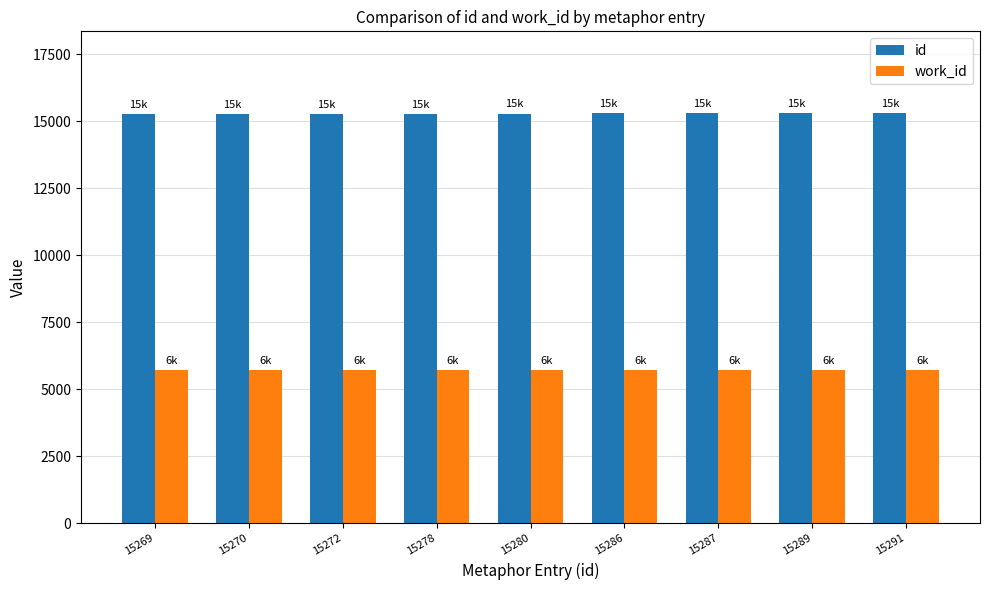

What is the minimum value shown in the chart?

5729